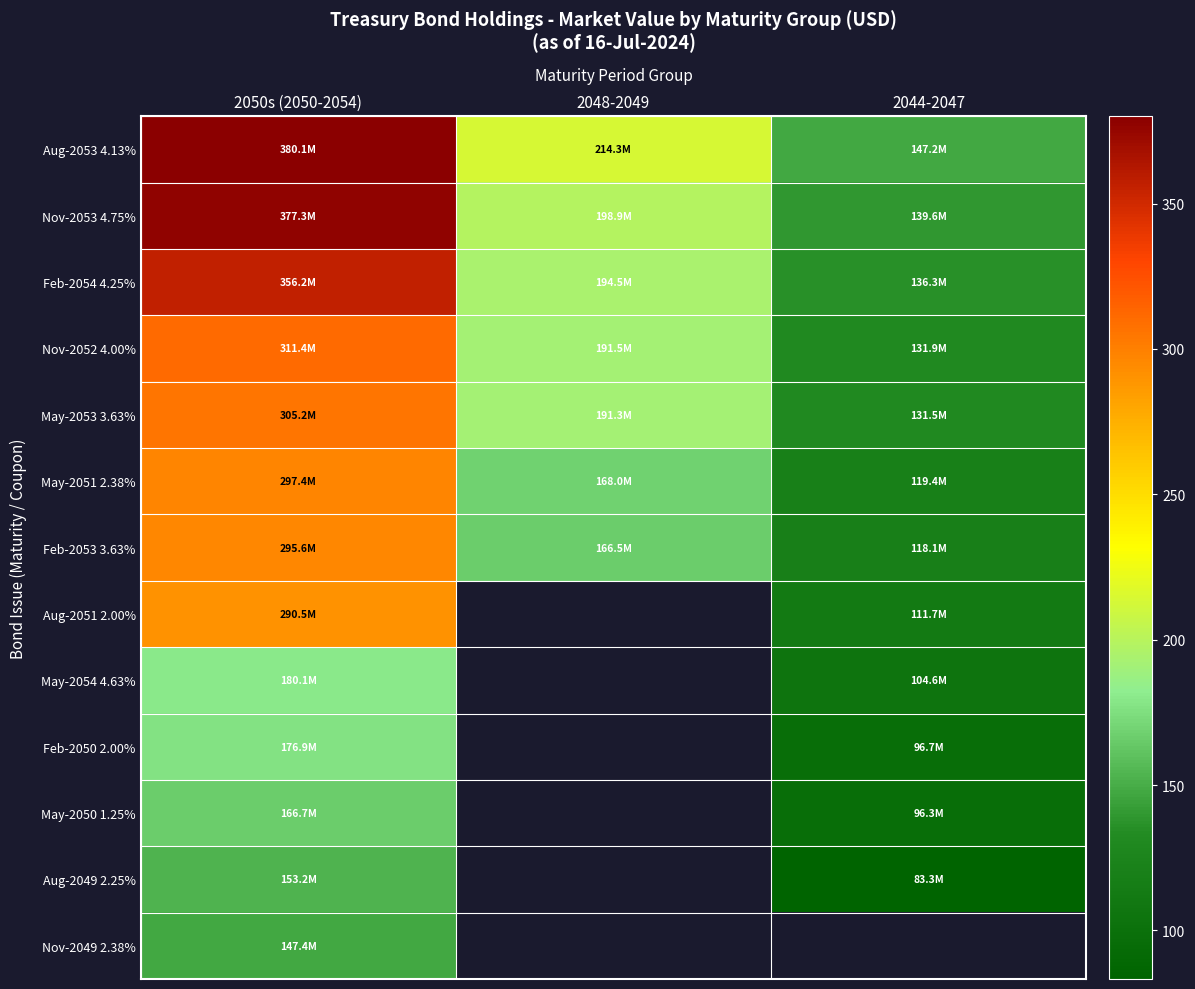

Which series has the widest spread of values?

Nov-2053 4.75%